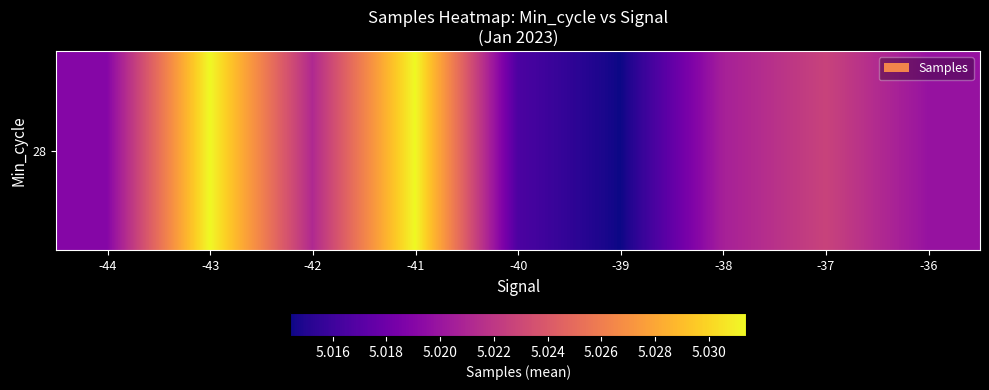

Rank the categories by value from highest to lowest.

-43, -41, -37, -42, -38, -36, -44, -40, -39